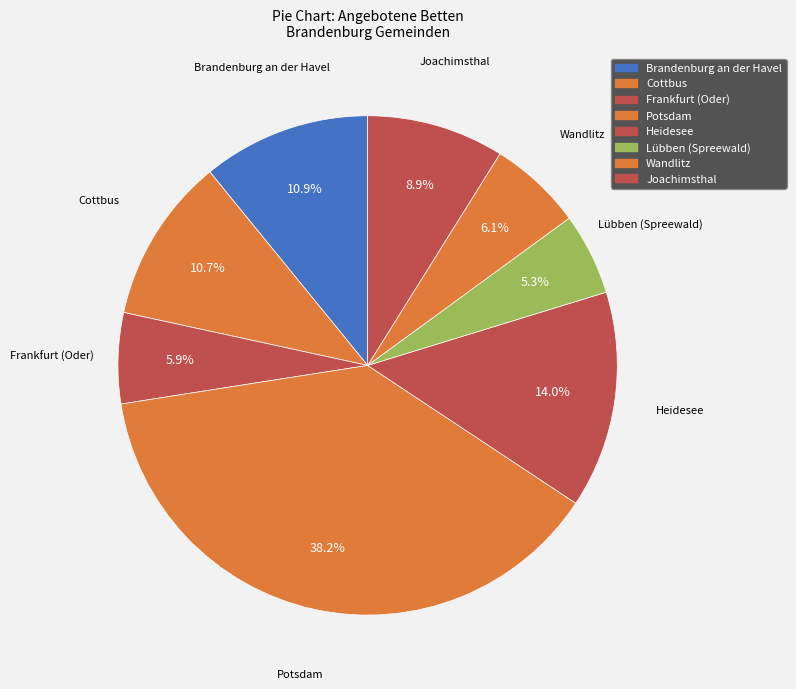

Which slice is the smallest?

Lübben (Spreewald), Stadt